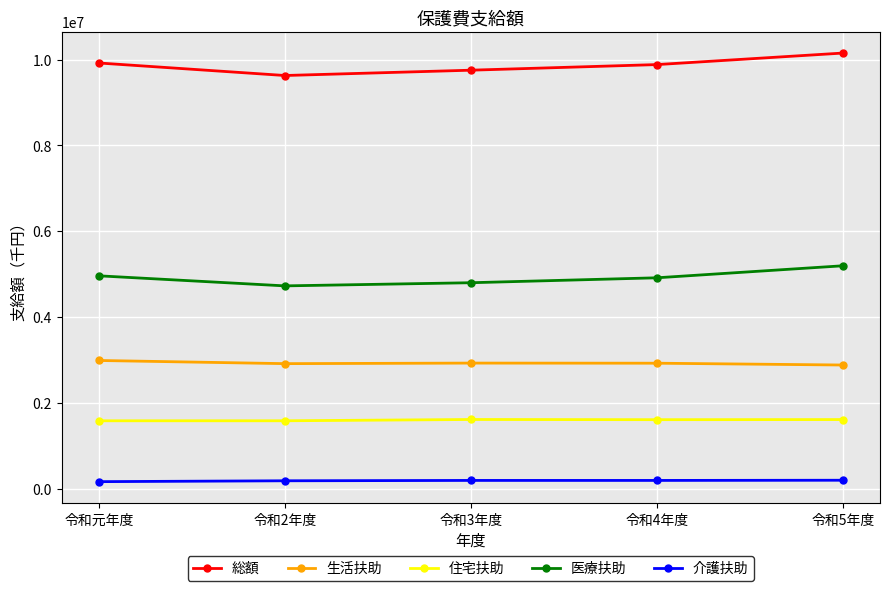

What is the minimum value shown in the chart?

162266